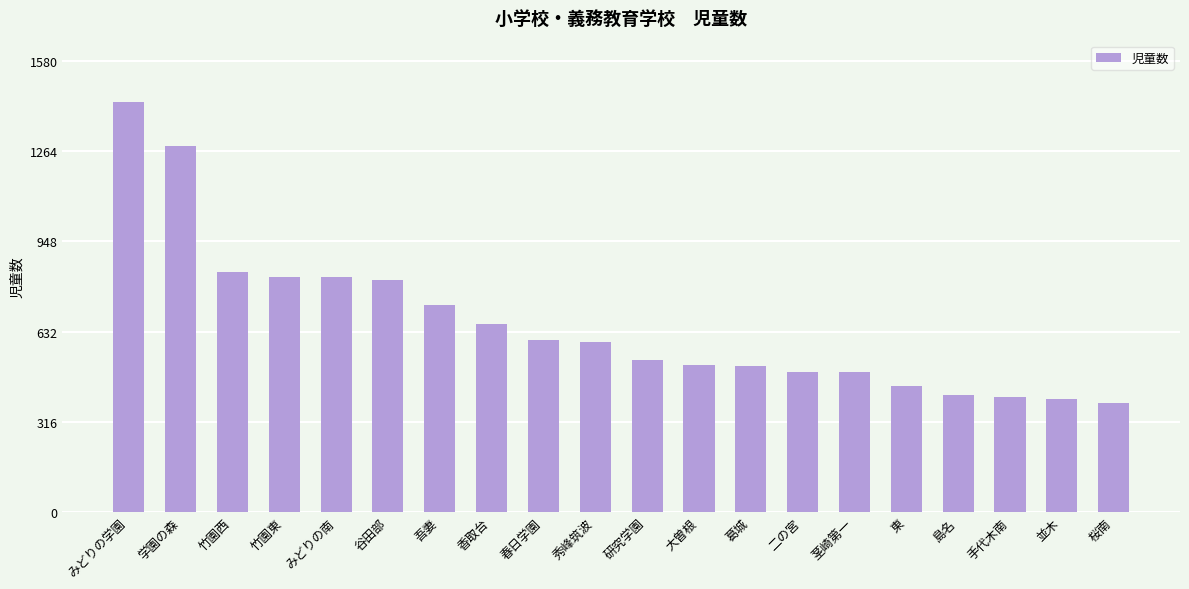

What is the average value?

659